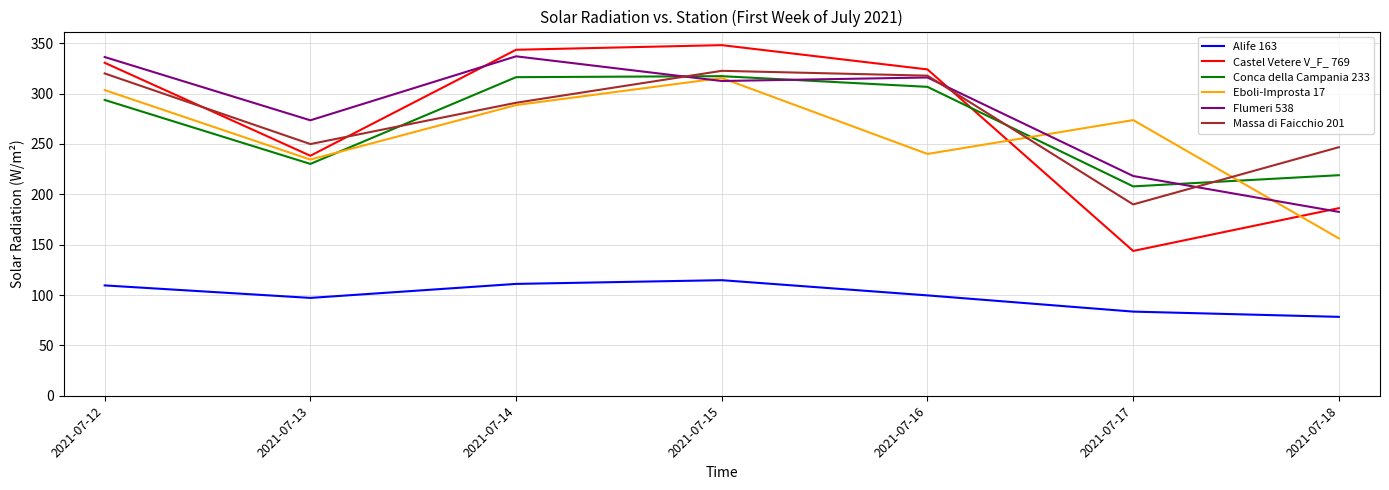

True or false: Alife 163 and Castel Vetere V_F_ 769 cross at least once.

False